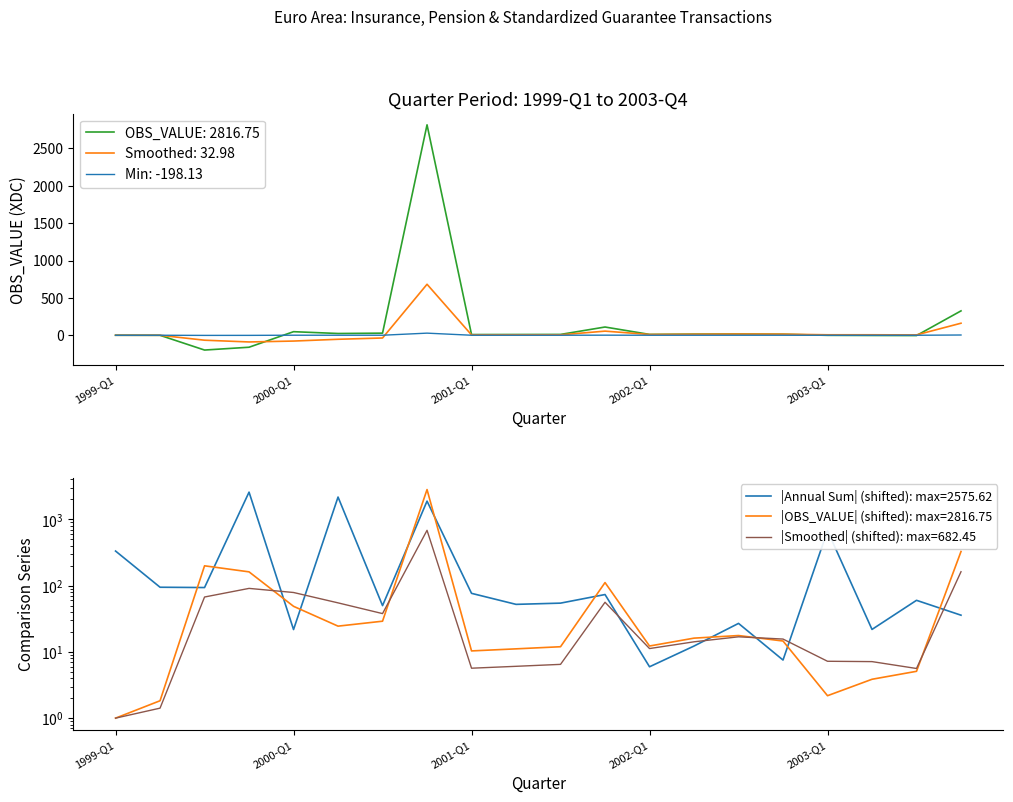

What is the difference between the maximum and second lowest values in the Annual Sum series?

2569.1